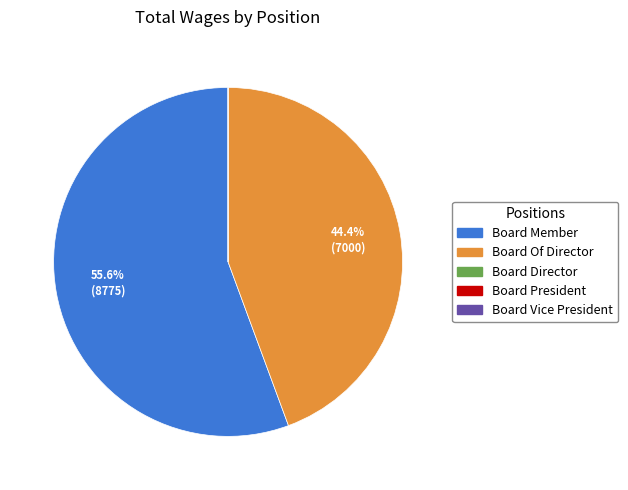

Approximately how many times larger is the value at Board Member compared to Board Of Director?

1.3